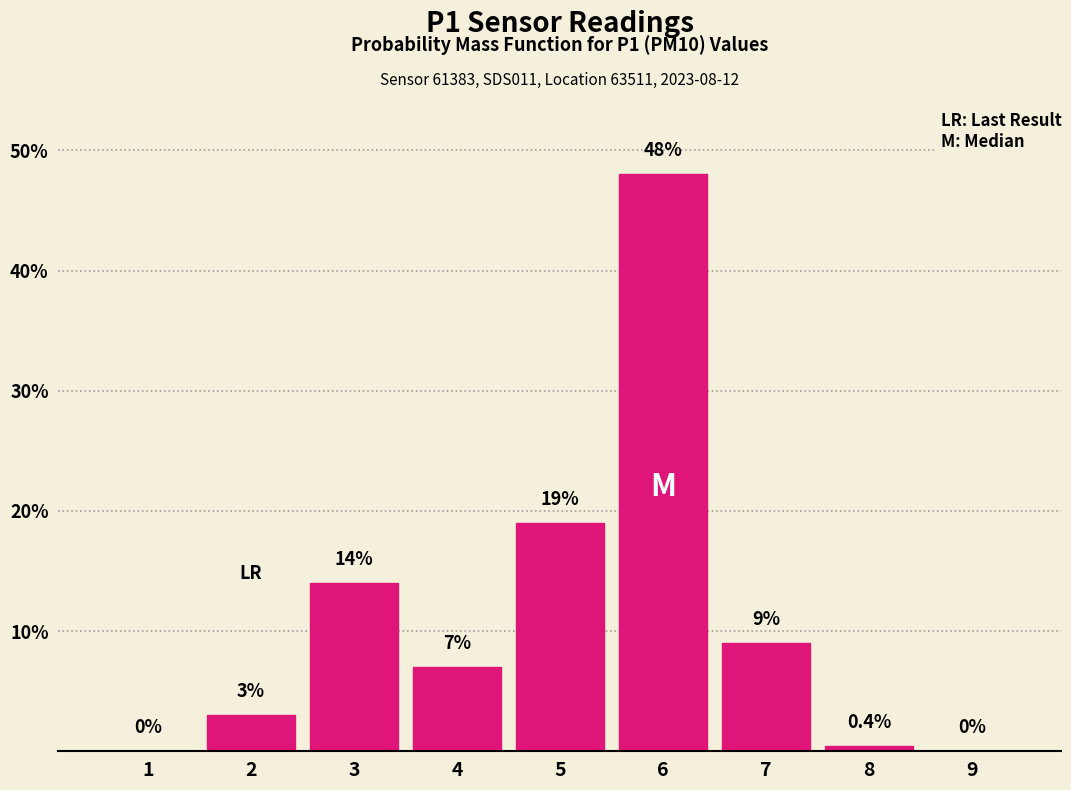

Reading right to left, transcribe all the data shown in this chart.

9=0.0	8=0.4	7=9.0	6=48.0	5=19.0	4=7.0	3=14.0	2=3.0	1=0.0